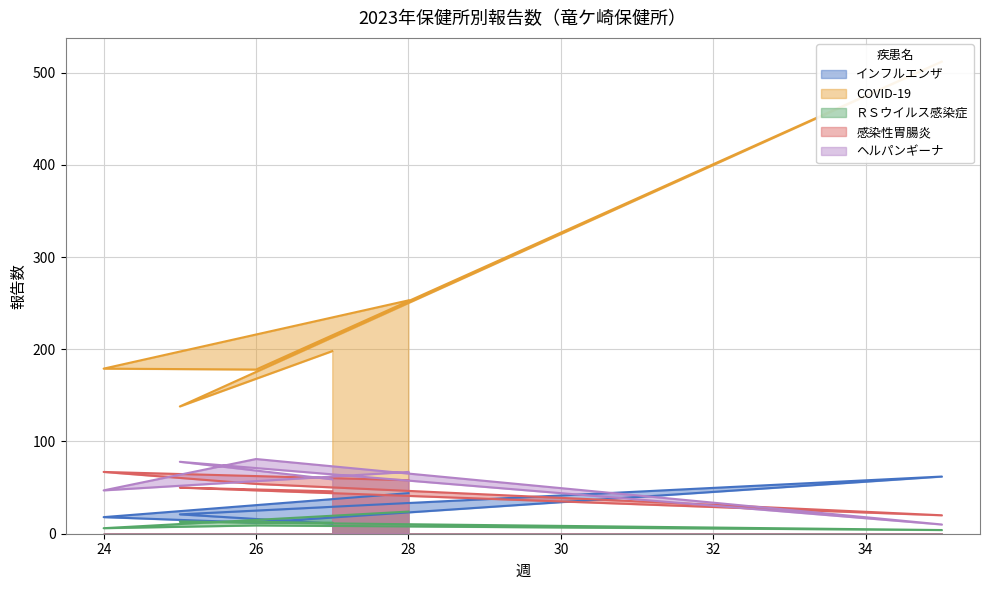

What is the minimum value shown in the chart?

4